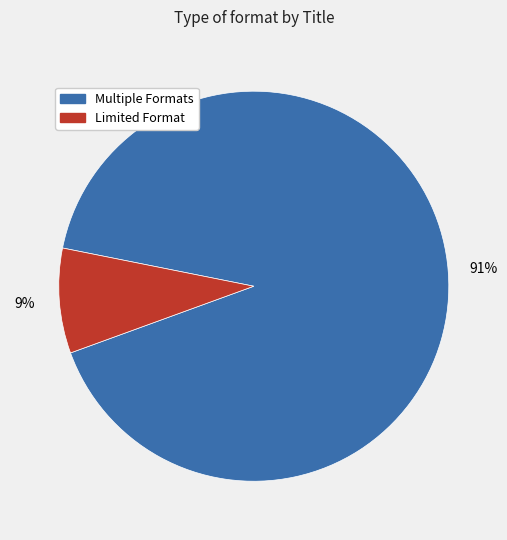

To the nearest percent, what is the average slice percentage?

50%